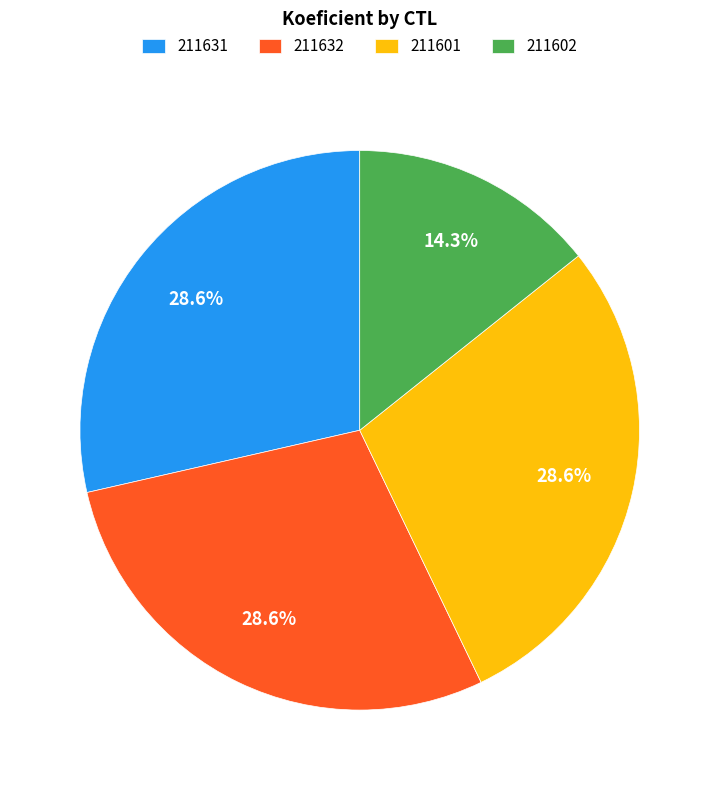

How many segments does this pie chart have?

4